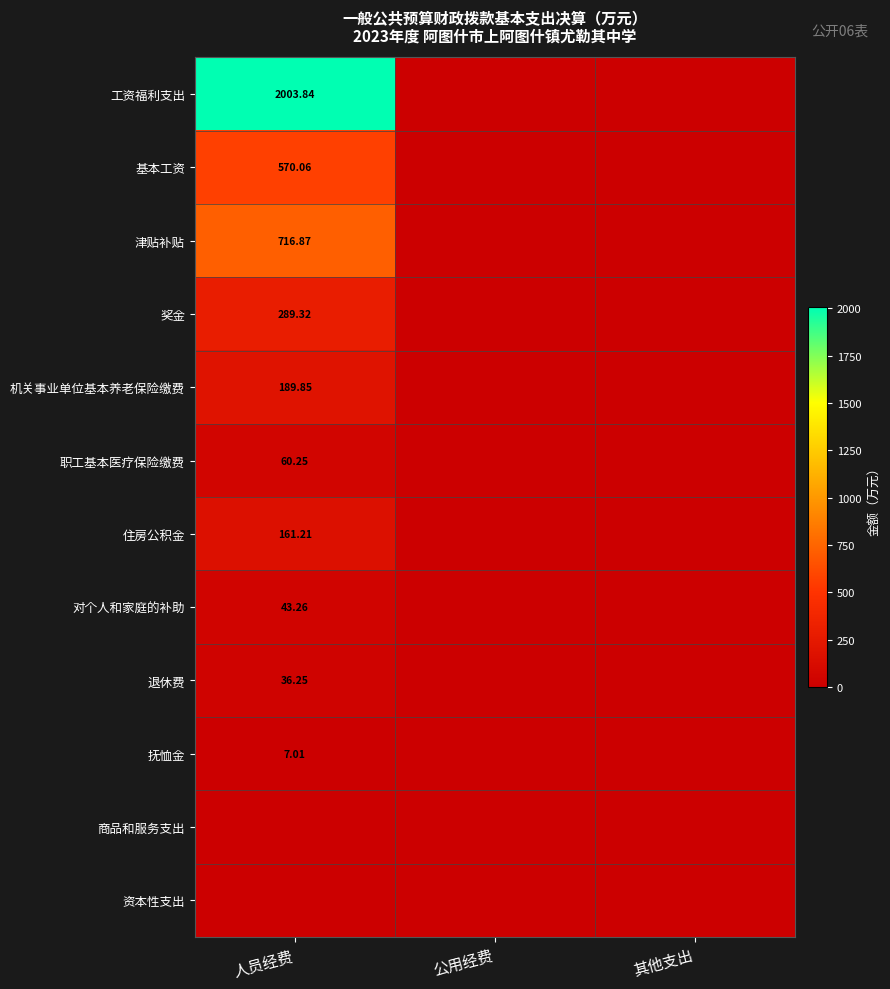

What is the average value of the 基本工资 series?

190.0